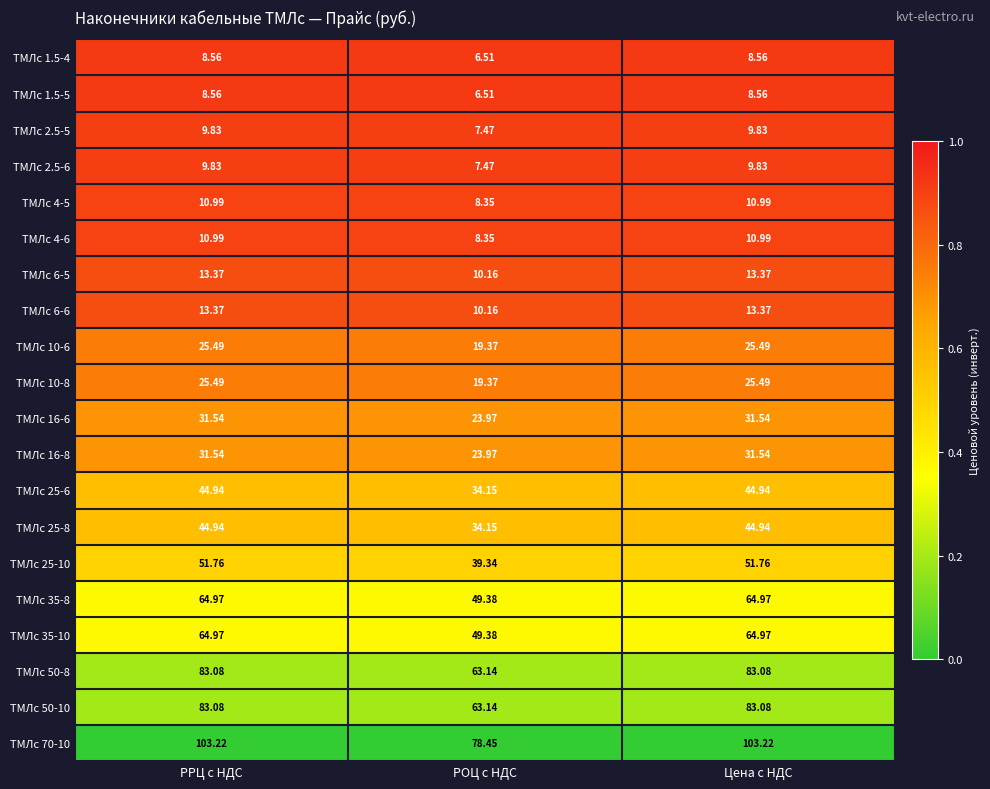

Is the value of ТМЛс 25-6 at Цена c НДС greater than the value of ТМЛс 4-6 at РОЦ c НДС?

Yes